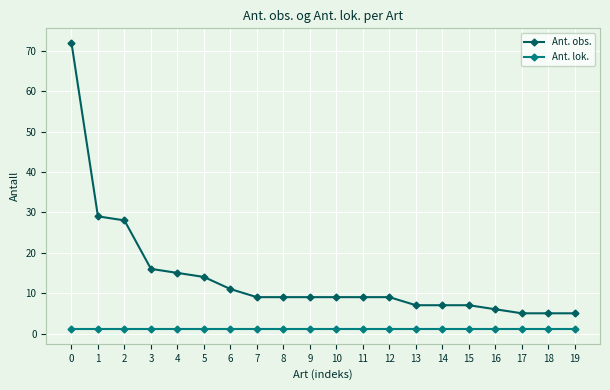

Reading left to right, transcribe all the data shown in this chart.

Ant. obs.: 0=72	1=29	2=28	3=16	4=15	5=14	6=11	7=9	8=9	9=9	10=9	11=9	12=9	13=7	14=7	15=7	16=6	17=5	18=5	19=5
Ant. lok.: 0=1	1=1	2=1	3=1	4=1	5=1	6=1	7=1	8=1	9=1	10=1	11=1	12=1	13=1	14=1	15=1	16=1	17=1	18=1	19=1